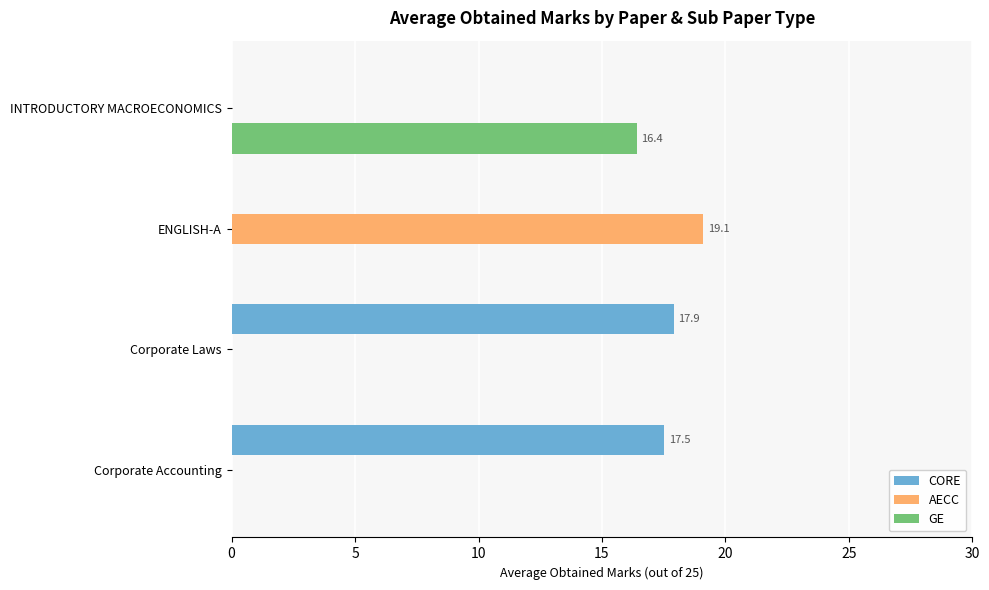

What is the sum of all GE values?

16.4